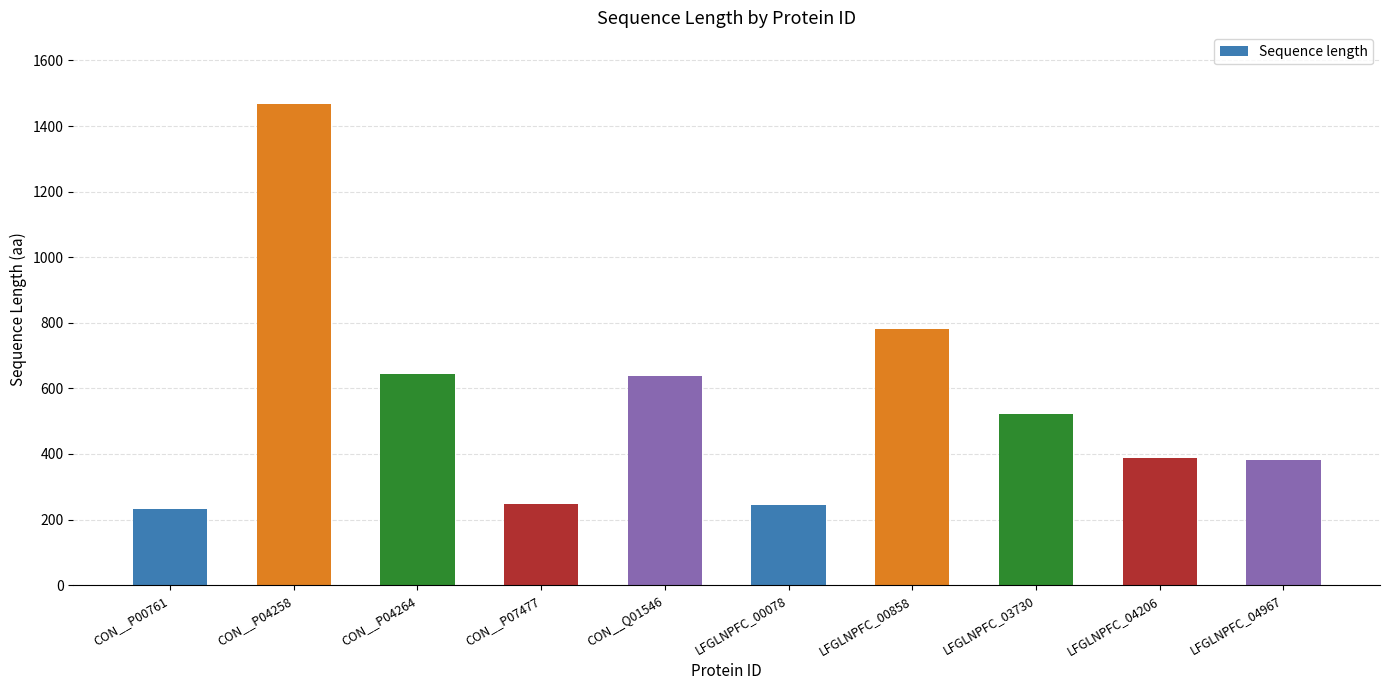

Which has a higher value, CON__P04264 or LFGLNPFC_00858?

LFGLNPFC_00858